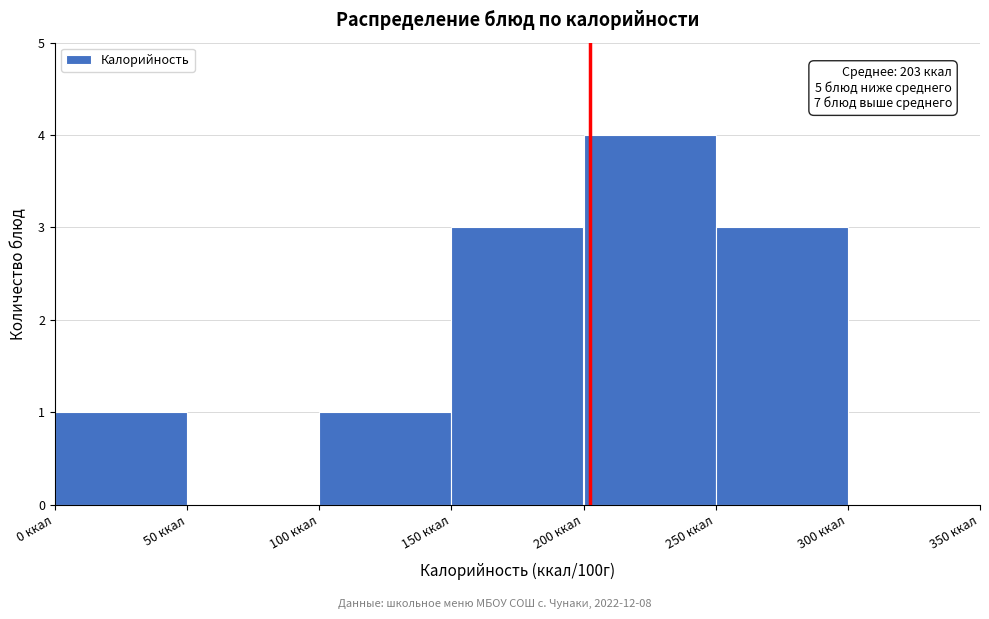

Over which range of the x-axis is the bar tallest?

200 to 250